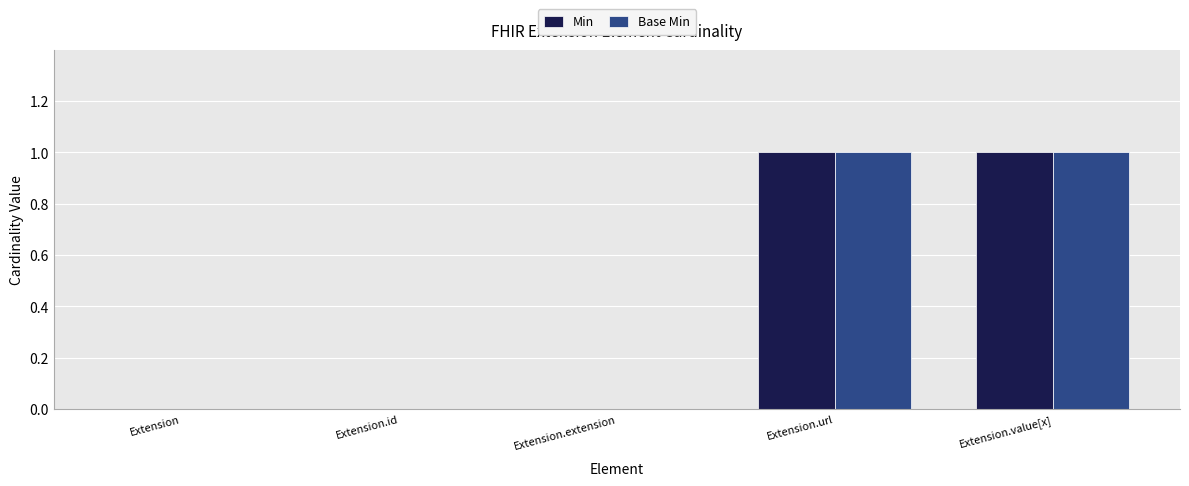

The Base Min series shows 2 at Extension.url. True or false?

False